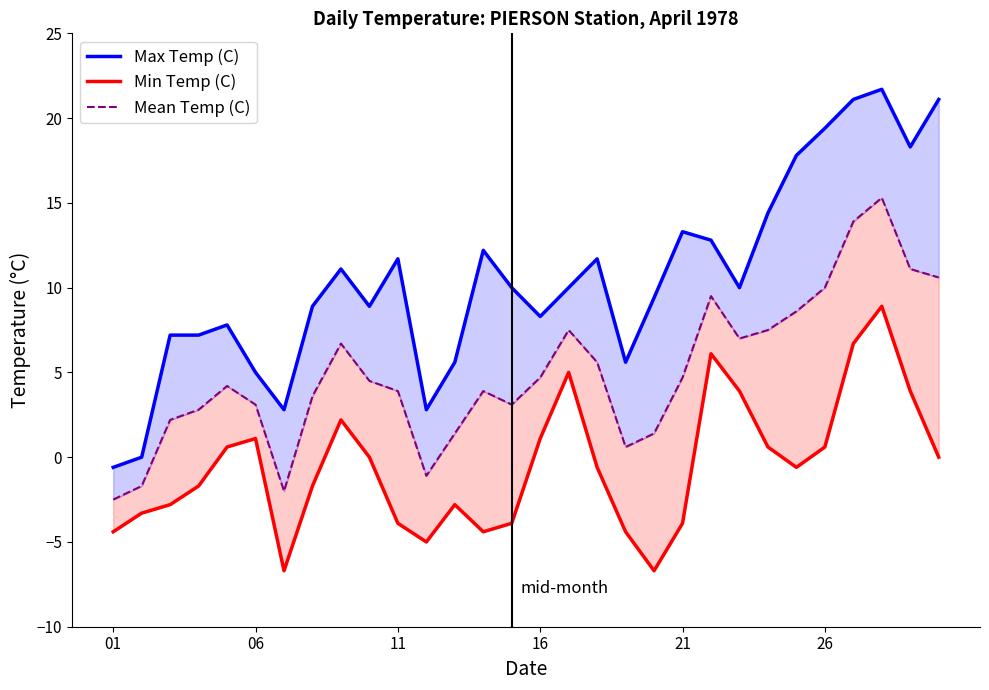

How many series are shown in this chart?

3